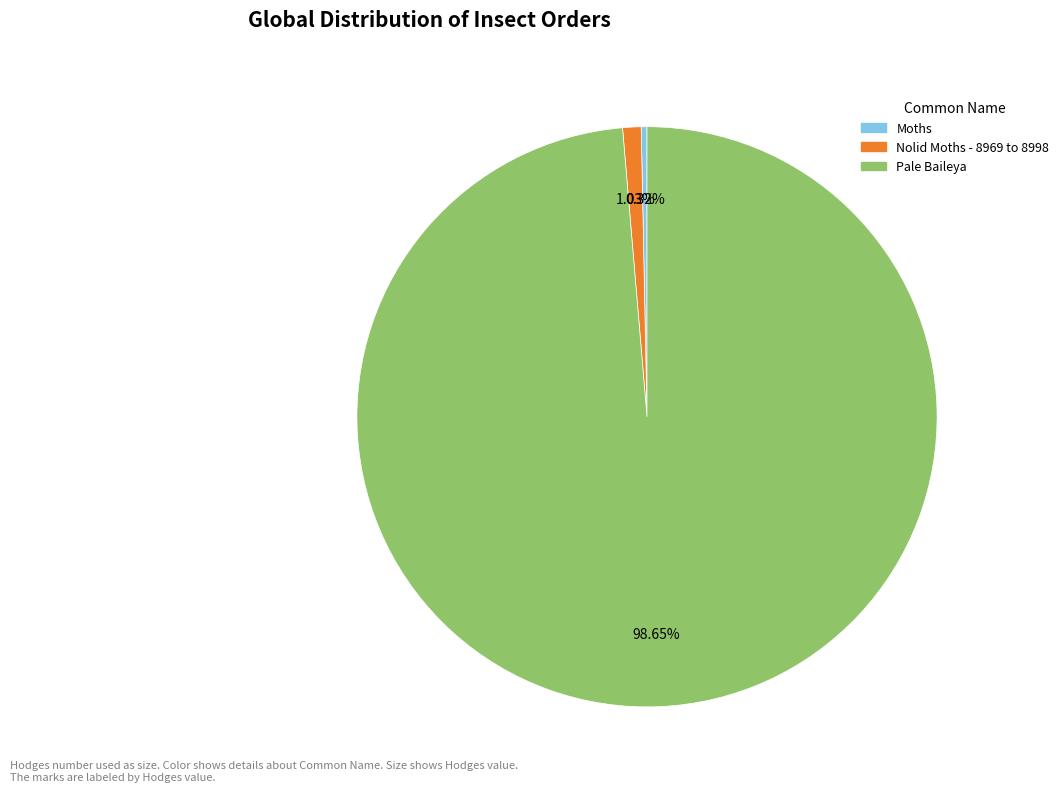

To the nearest percent, what is the difference between the largest and smallest slice percentages?

98%